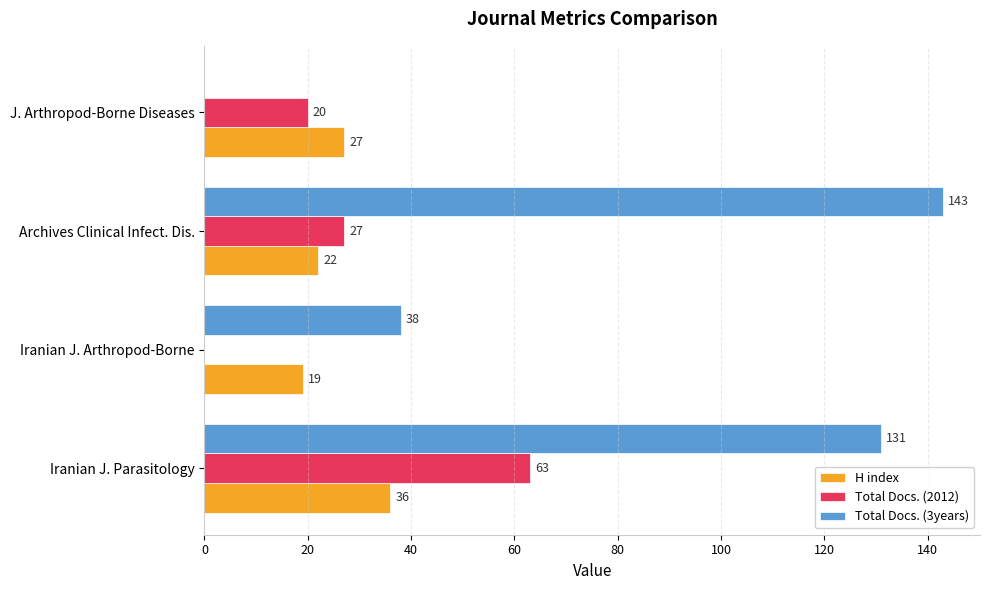

What is the approximate value of H index at Iranian J. Parasitology, to the nearest 5?

35